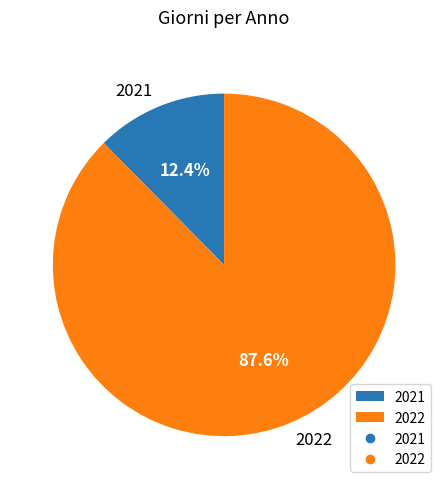

To the nearest percent, what portion does 2021 represent?

12%